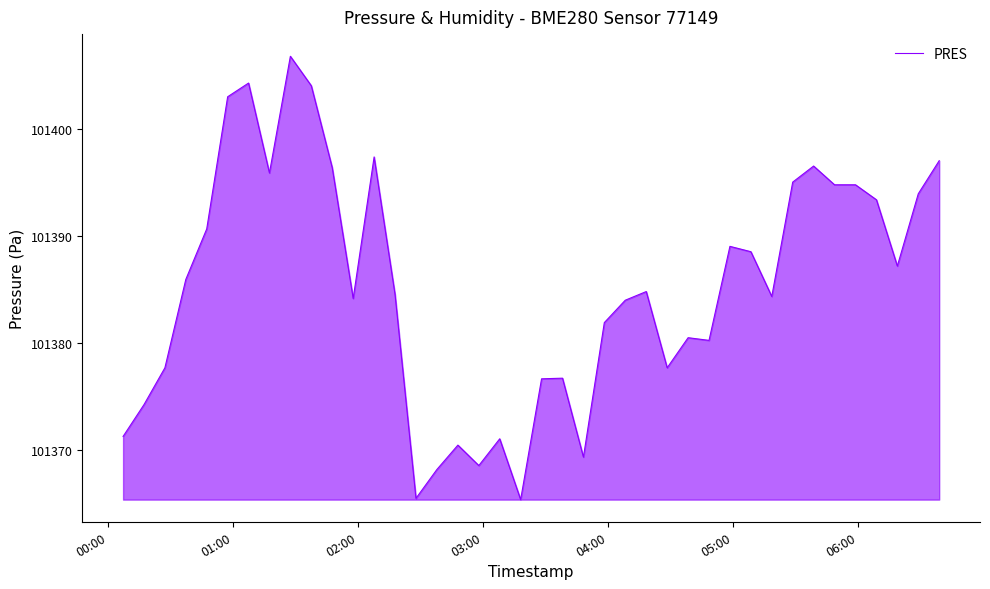

What is the difference between the maximum and minimum values?

41.4